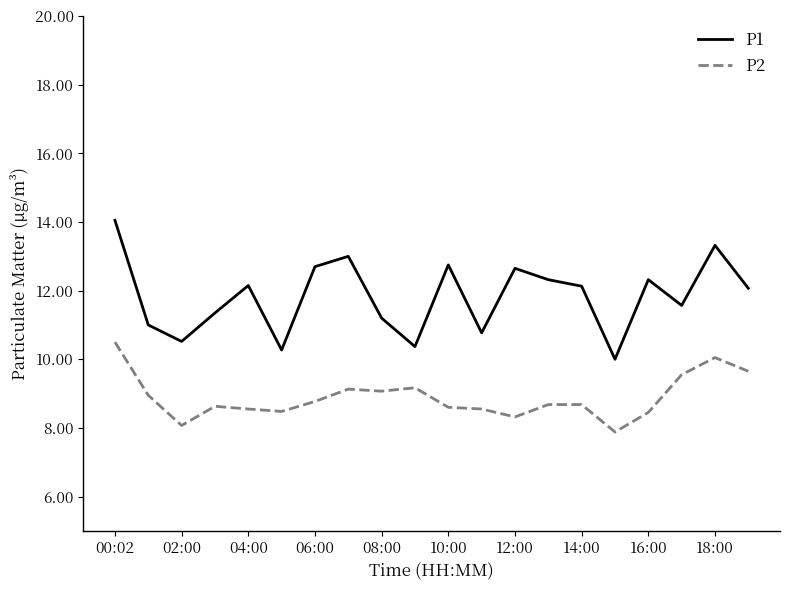

What is the minimum value shown in the chart?

7.9